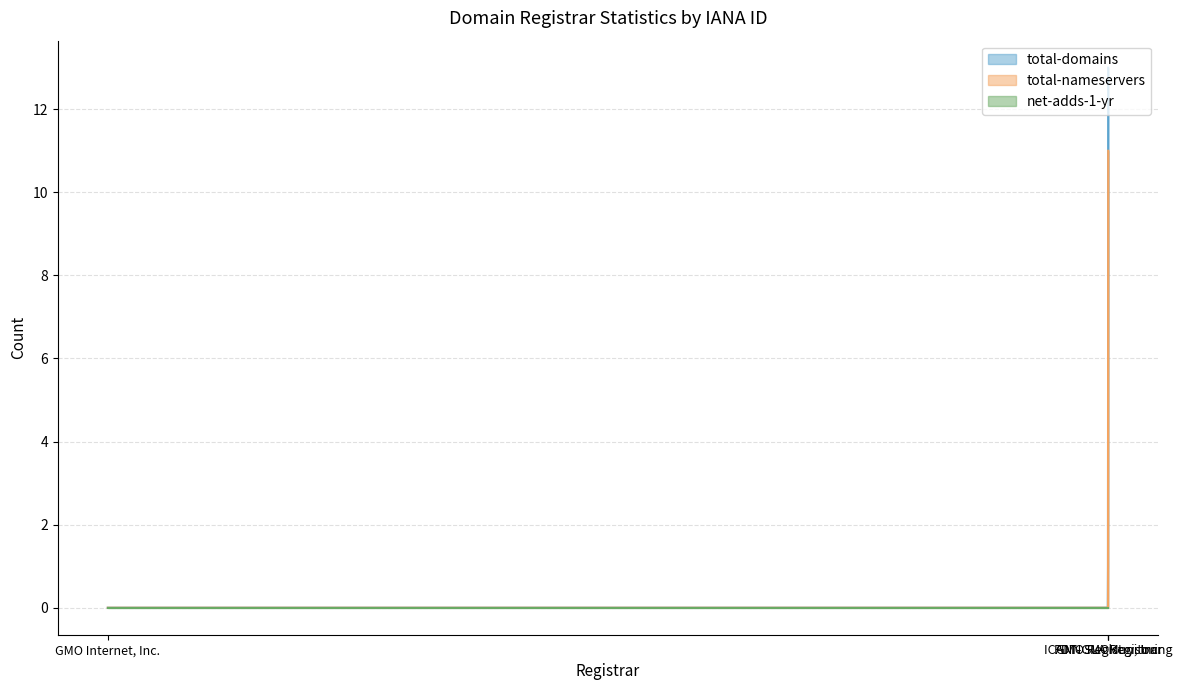

Rank the categories by total-nameservers value from highest to lowest.

GMO Registry, Inc., GMO Internet, Inc., ICANN SLA Monitoring, PDT-GMORegistrar